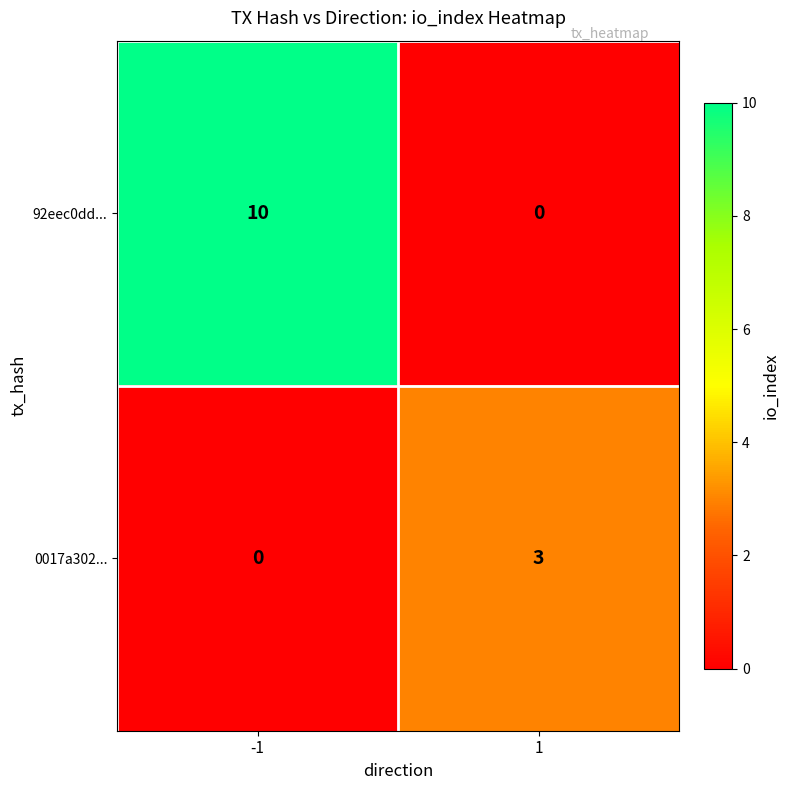

What is the difference between the 0017a302... values at 1 and -1?

3